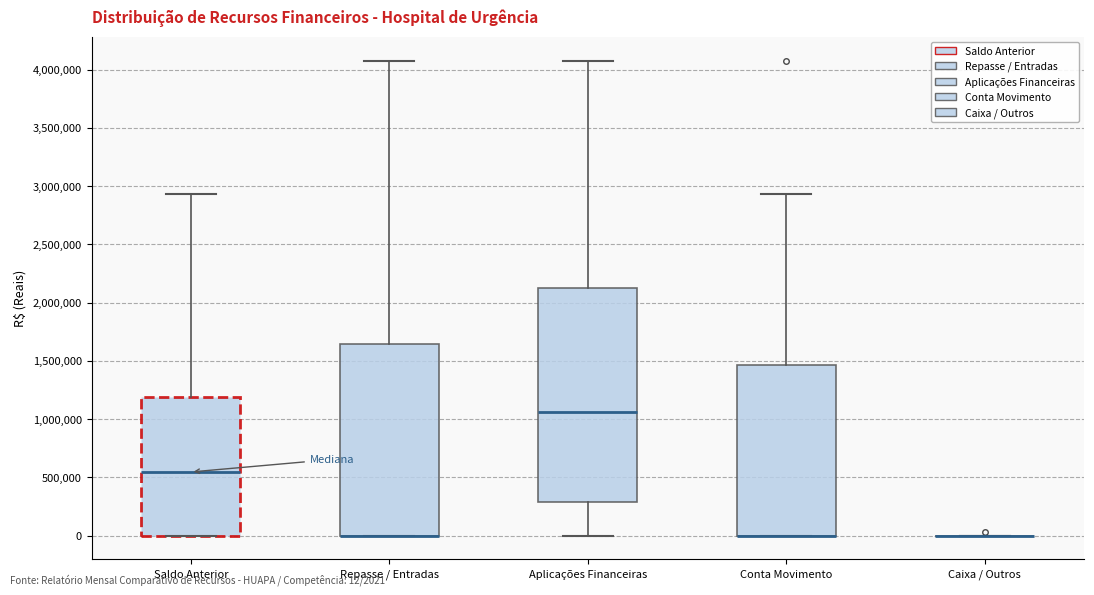

Reading left to right, read every box against the y-axis: the position of its median line, the range the box covers, and the ends of its whiskers. The values are not printed on the chart, so give them approximately, as read against the axis.

Saldo Anterior: median 550000, box 0 to 1200000, whiskers 0 to 2950000
Repasse / Entradas: median 0 (drawn on the box's lower edge), box 0 to 1650000, whiskers 0 to 4100000
Aplicações Financeiras: median 1050000, box 300000 to 2100000, whiskers 0 to 4100000
Conta Movimento: median 0 (drawn on the box's lower edge), box 0 to 1450000, whiskers 0 to 2950000
Caixa / Outros: box collapsed to a line at 0, whiskers 0 to 0